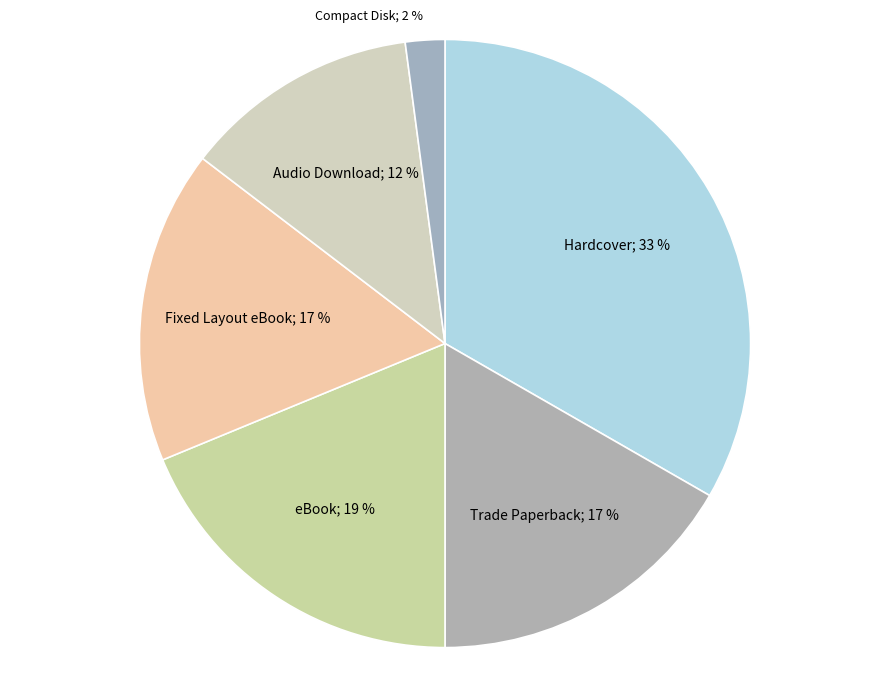

How many slices are in this pie chart?

6